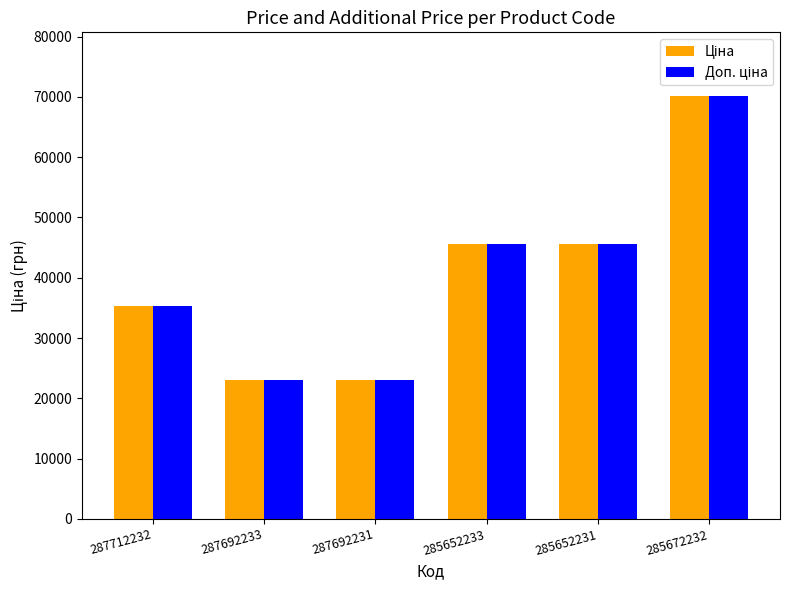

Which category has the highest value across all series?

285672232